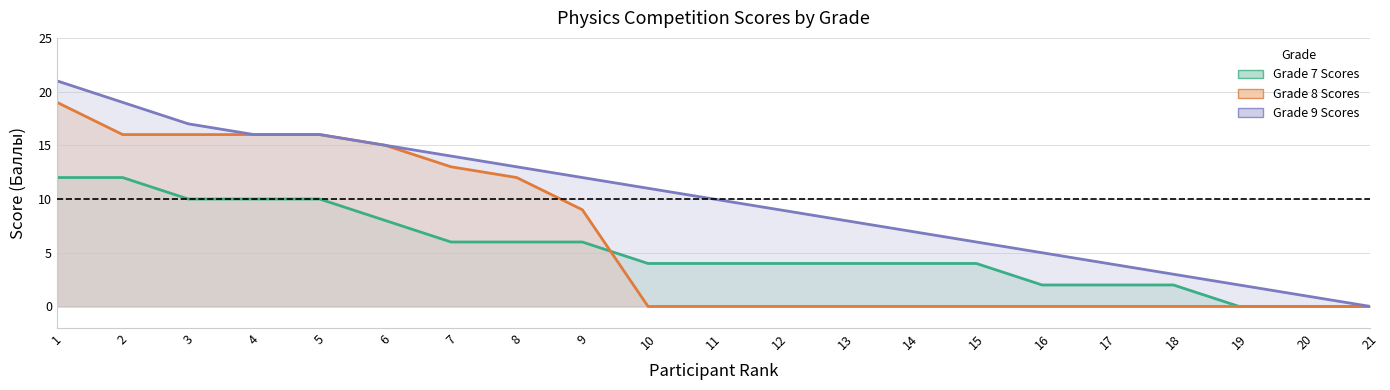

What value does the Grade 9 Scores series have at 11?

10